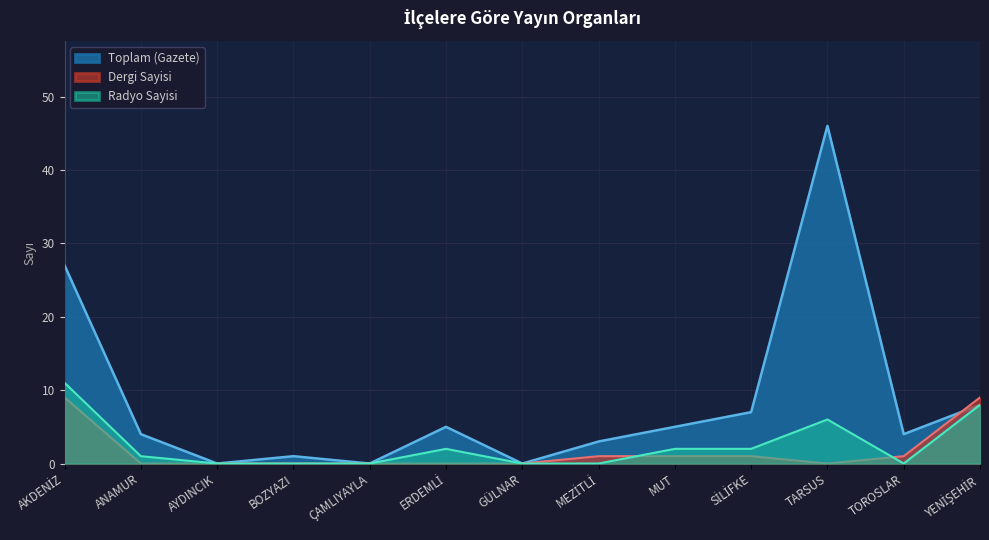

At which label does Radyo Sayisi reach its minimum?

AYDINCIK